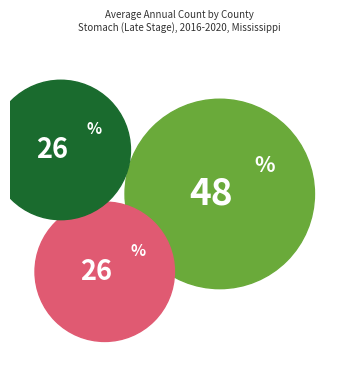

Which slice is the smallest?

Lee County